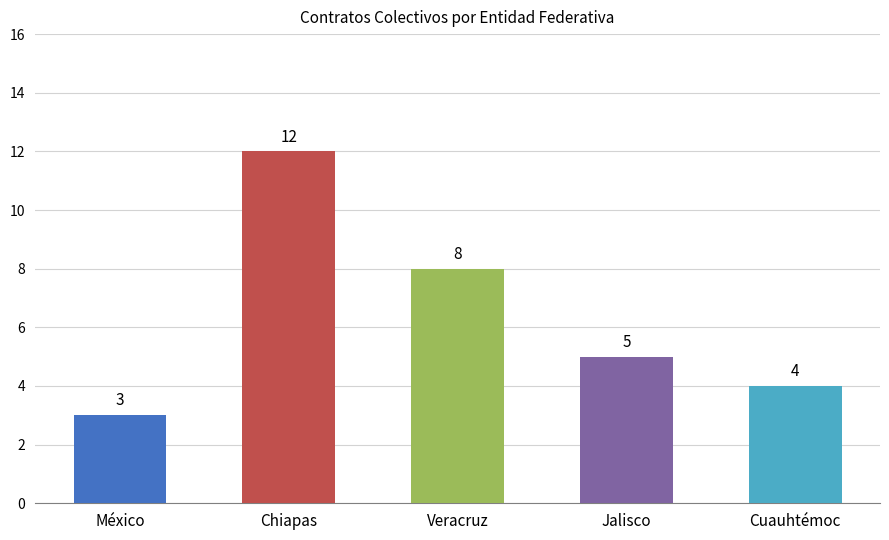

Reading left to right, list all the values displayed in this chart.

México=3	Chiapas=12	Veracruz=8	Jalisco=5	Cuauhtémoc=4